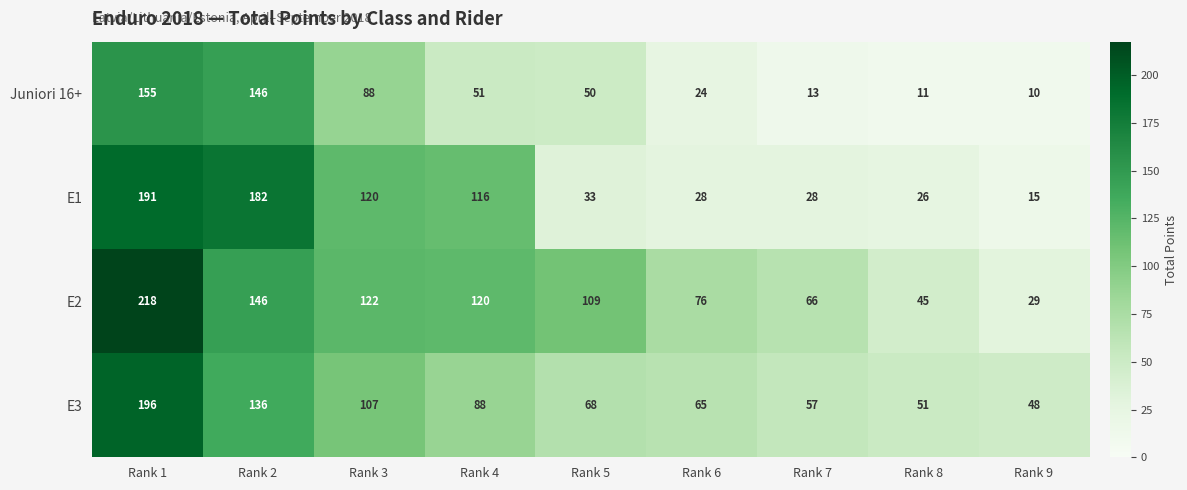

Which series has the widest spread of values?

E2